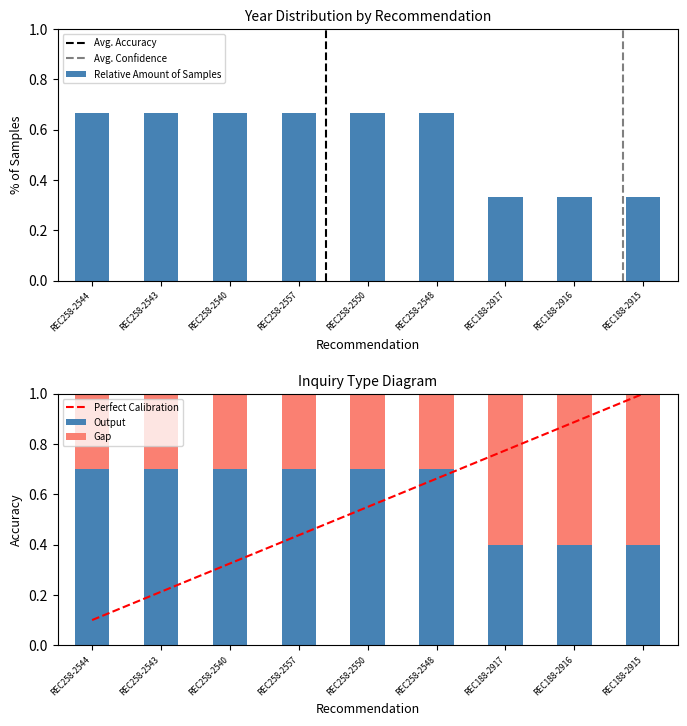

What position from the right is REC258-2557?

6